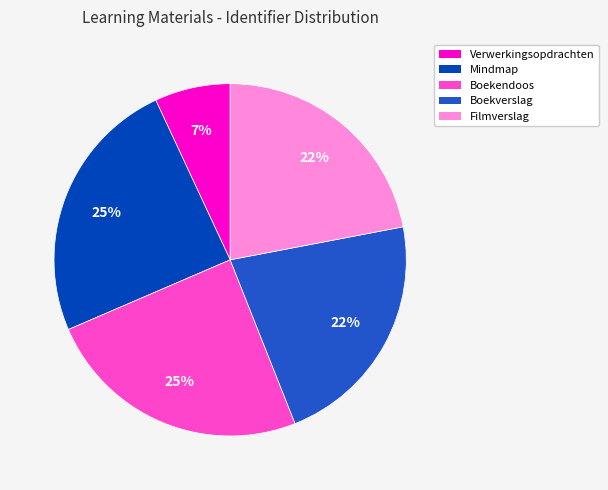

Is the sum of Verwerkingsopdrachten and Mindmap greater than half?

No